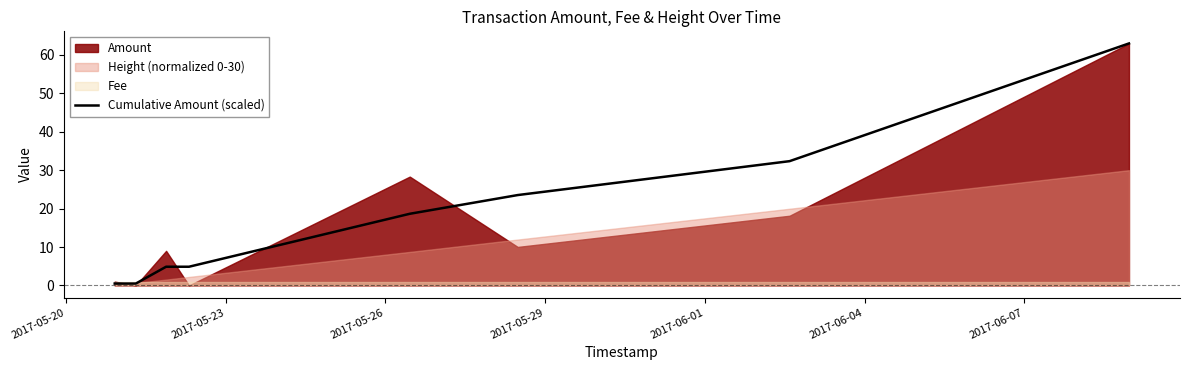

What is the minimum value shown in the chart?

0.5